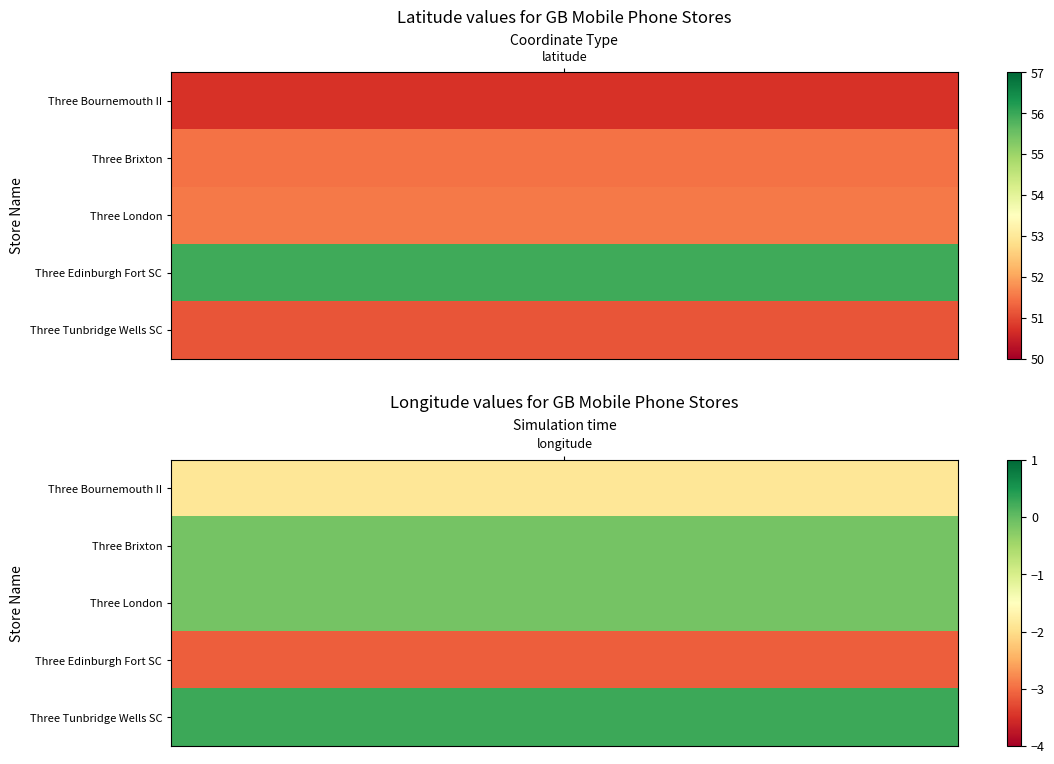

Rank the series by their maximum value, from lowest to highest.

Three Bournemouth II, Three Tunbridge Wells SC, Three Brixton, Three London, Three Edinburgh Fort SC